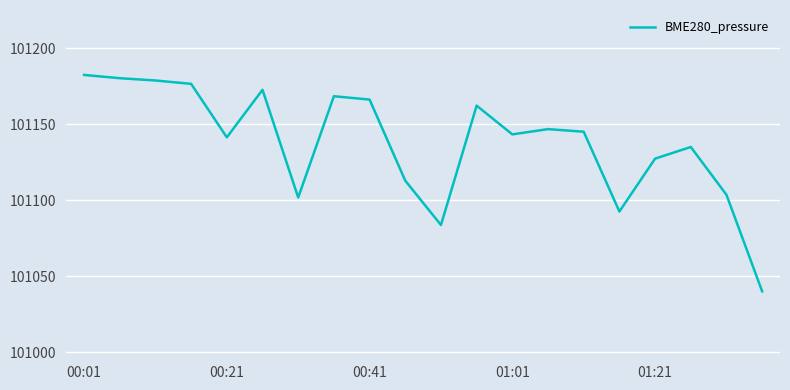

What is the greatest value displayed?

101182.4